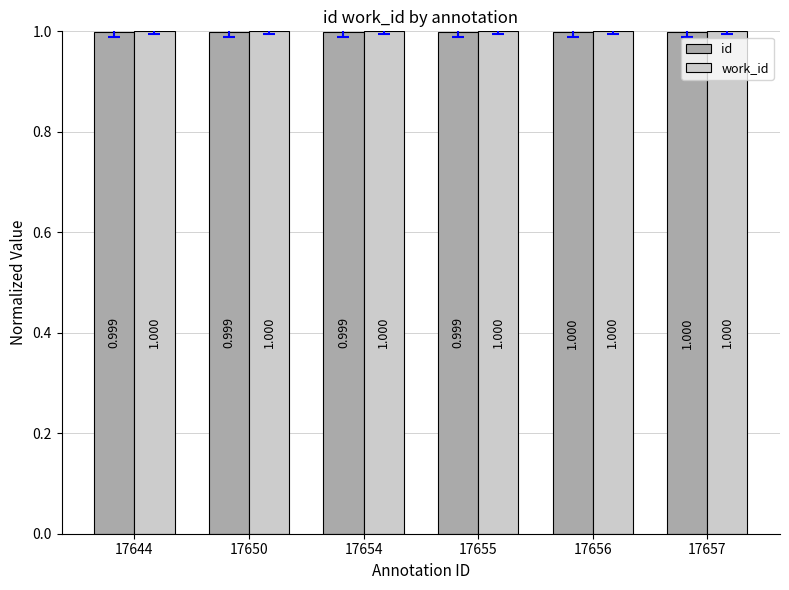

What value does the id series have at 17650?

1.0